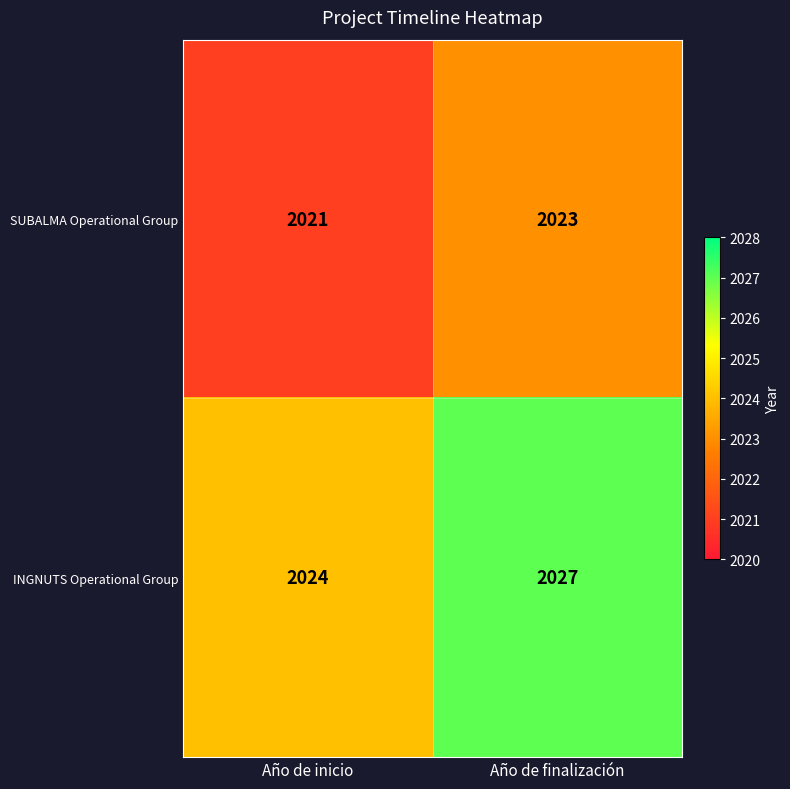

Which series has the largest range (max minus min)?

INGNUTS Operational Group